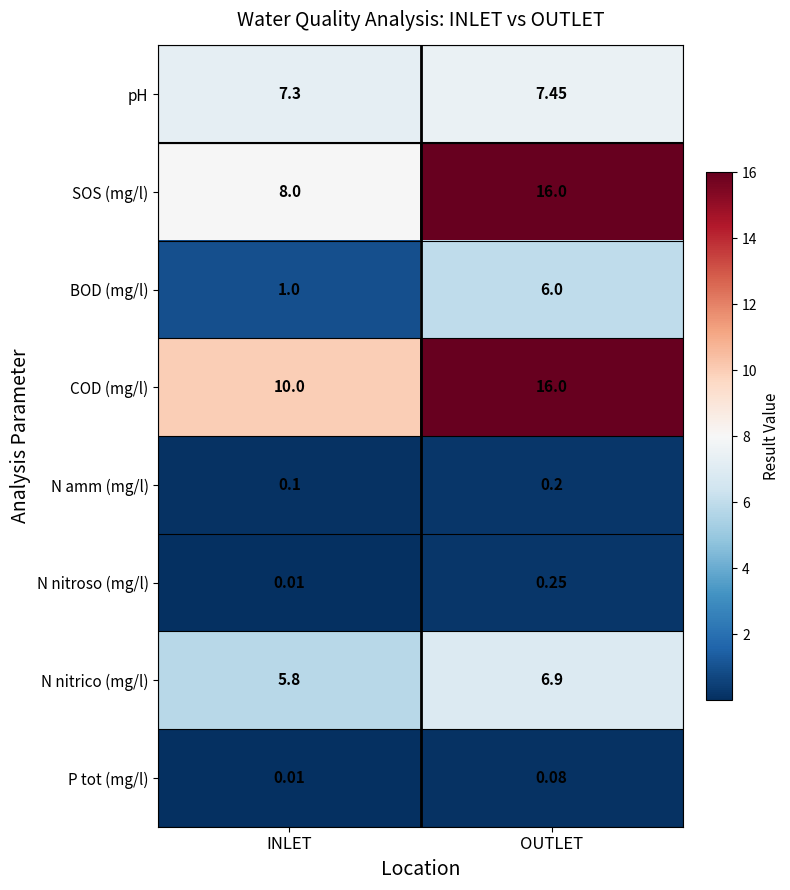

Which label corresponds to the smallest value in the chart?

INLET